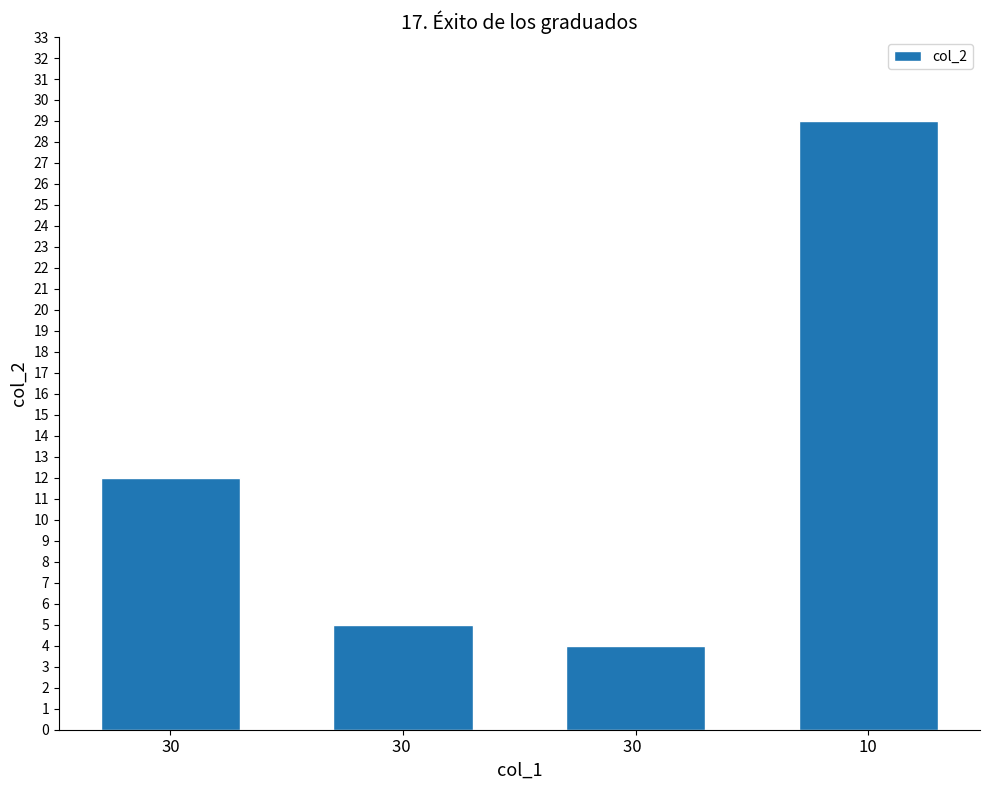

Which label corresponds to the smallest value in the chart?

30  